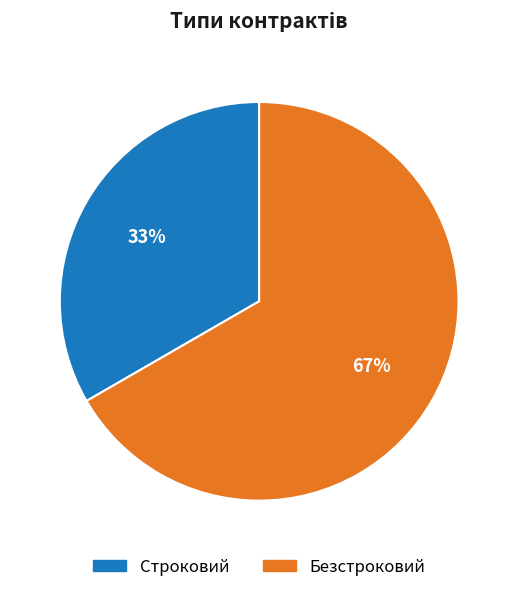

True or false: Строковий accounts for 33% of the total.

True